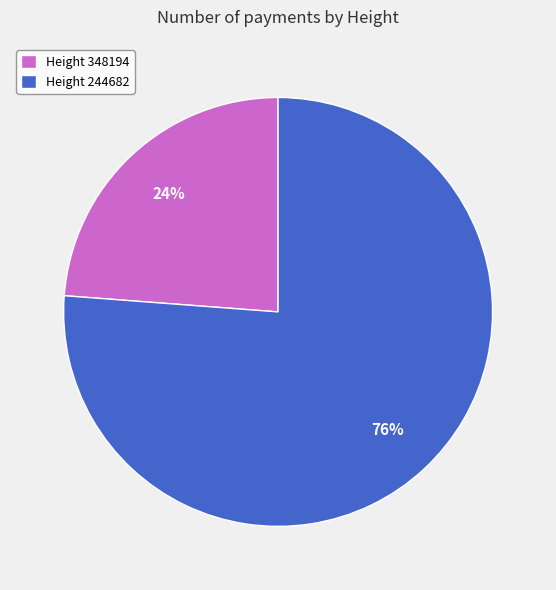

Count the number of slices in the pie.

2